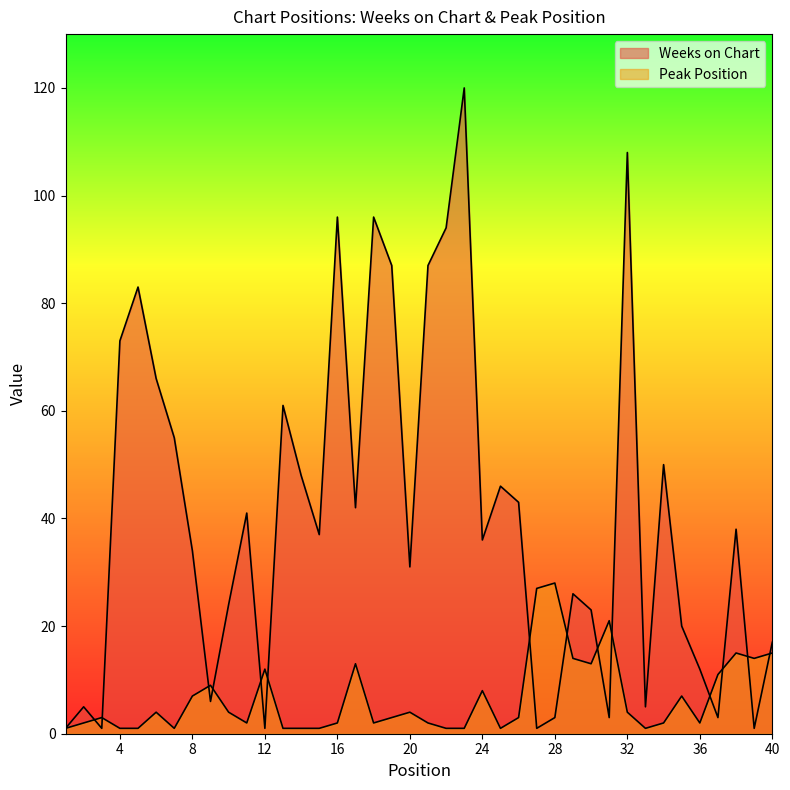

The Weeks on Chart series shows 151 at 22. True or false?

False